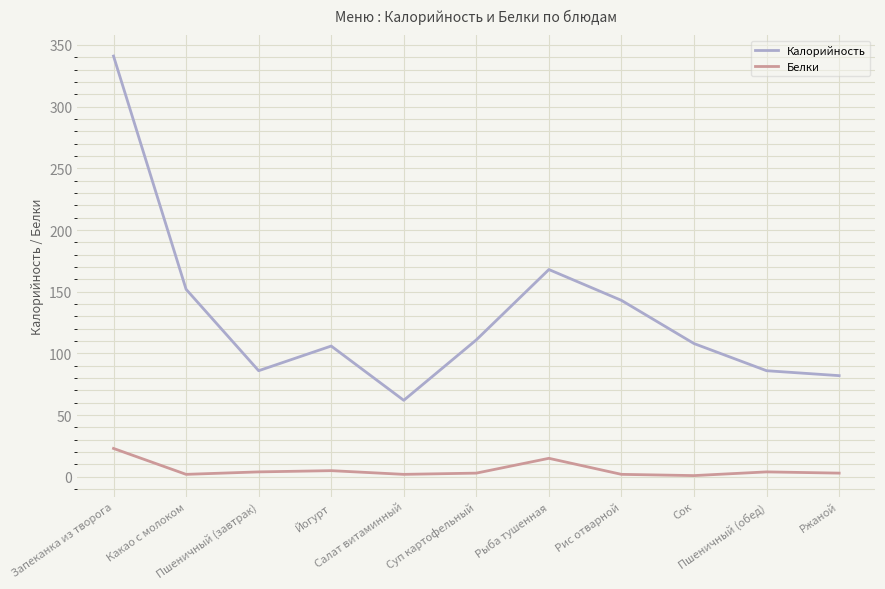

Does the chart have visible grid lines?

Yes